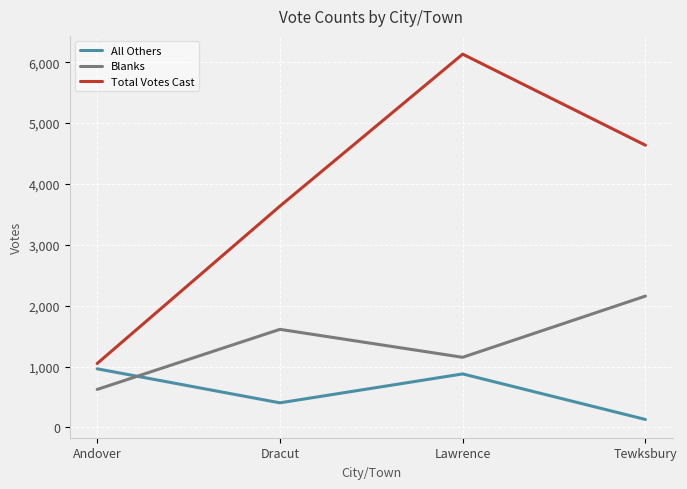

Does the chart display data point markers on the line(s)?

No